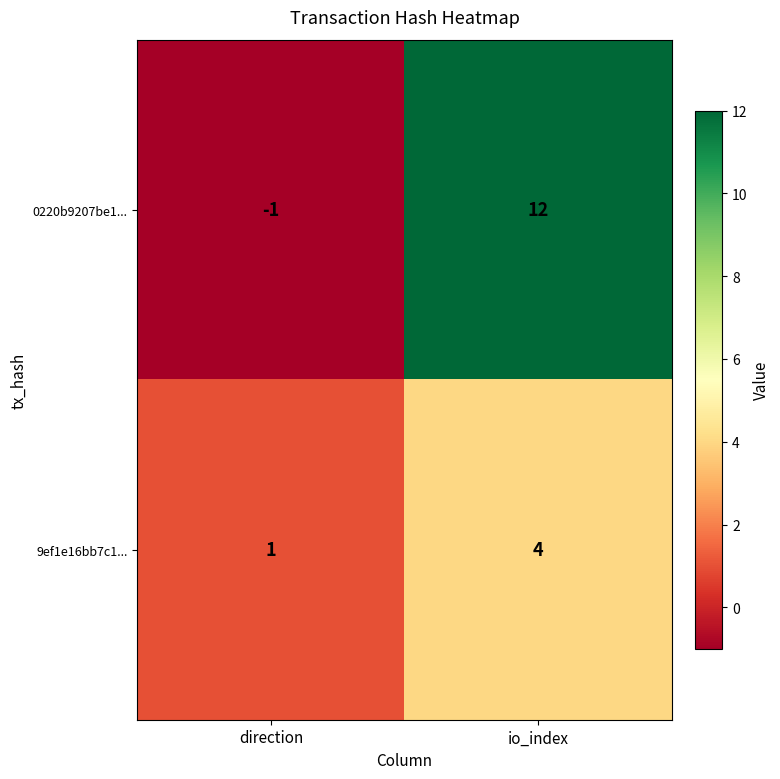

The value of 0220b9207be1... at io_index is 18. True or false?

False